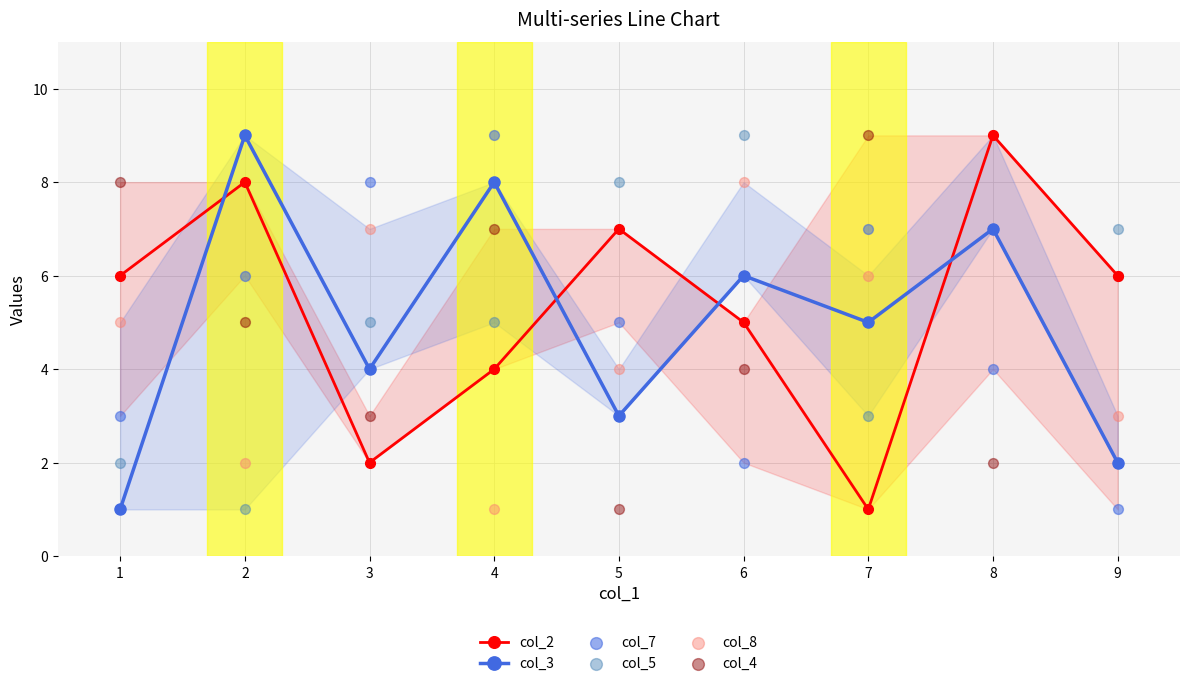

Which series has the largest Y range (max minus min)?

col_2